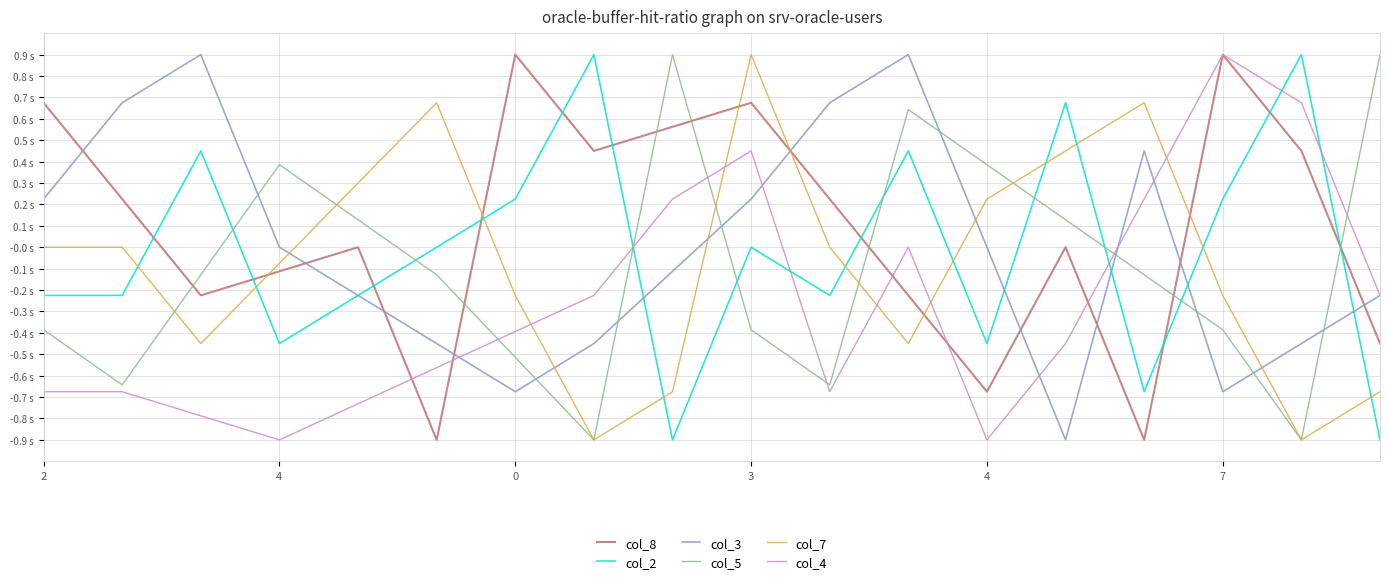

Where does the col_7 series first go above 0?

4